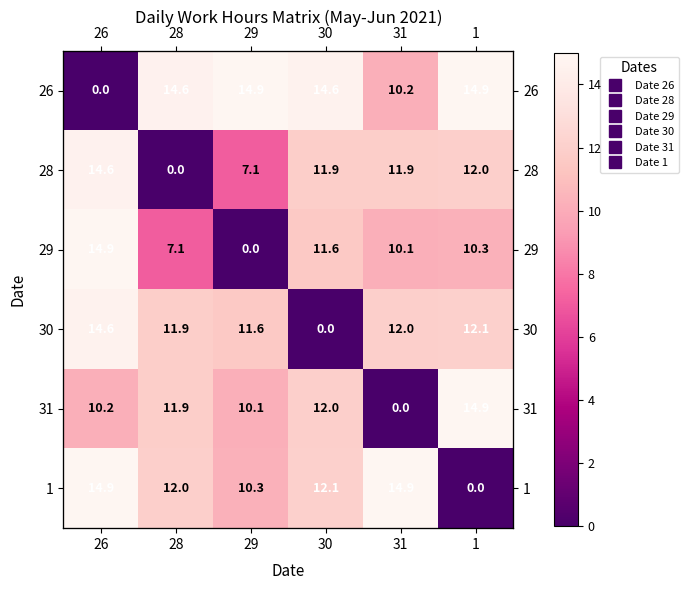

How many data points in 29 are less than 10?

2